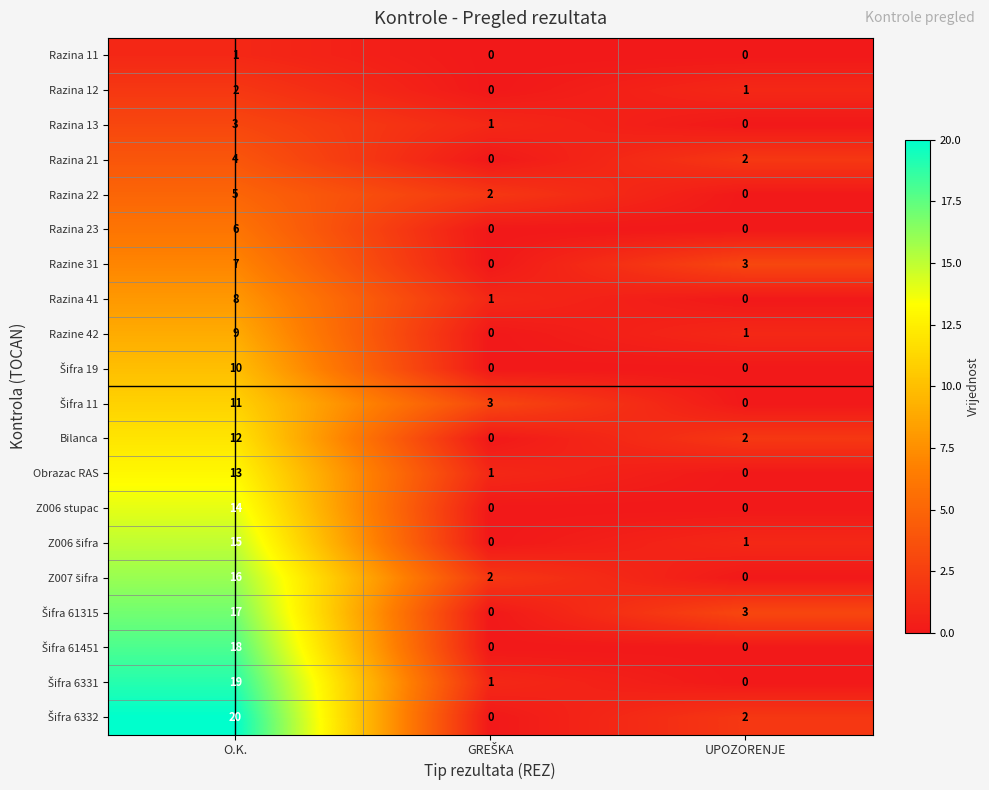

What is the difference between the maximum and minimum values in the Razina 21 series?

4